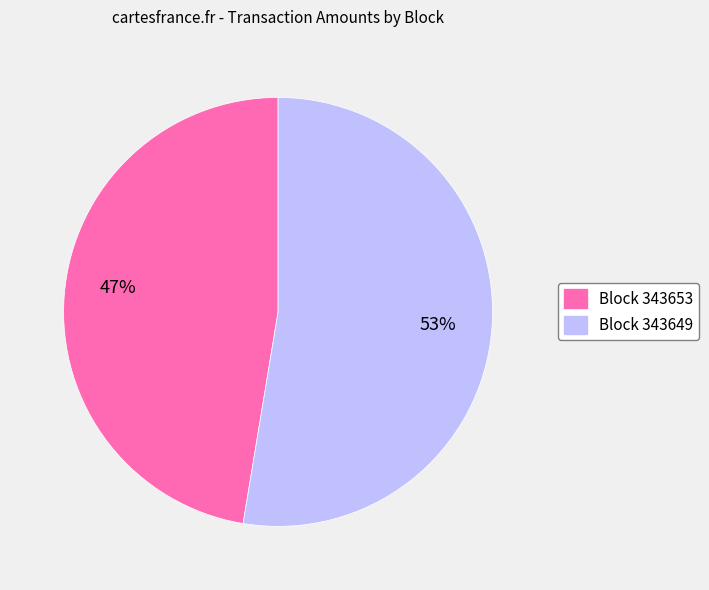

Is there a majority slice in this chart?

Yes